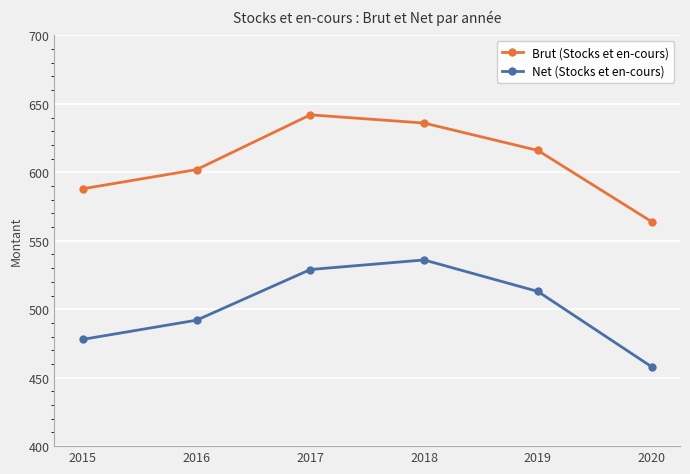

How many distinct data groups are displayed?

2